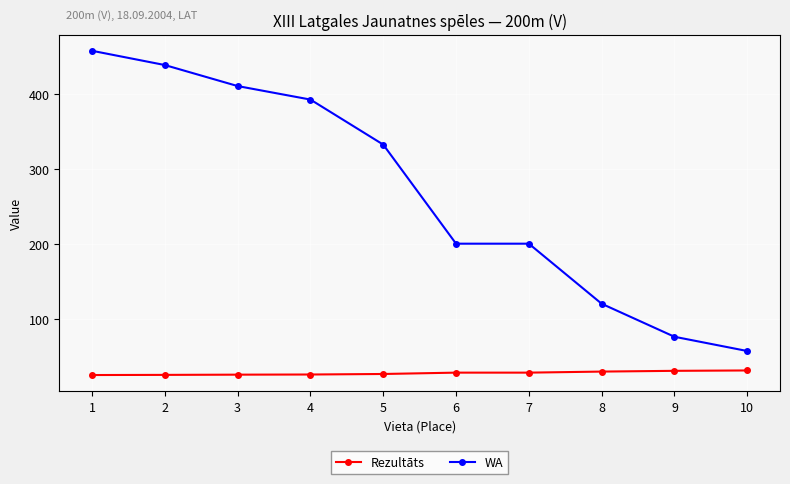

True or false: WA and Rezultāts intersect in this chart.

False